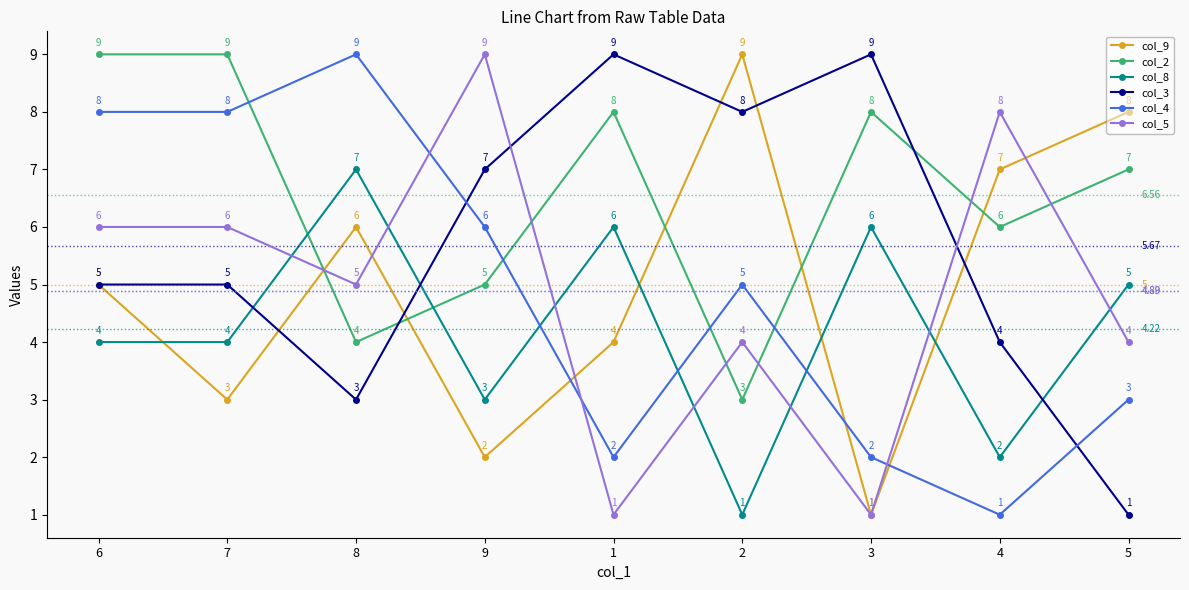

What is the value of the col_9 point at the 7th from the left?

1